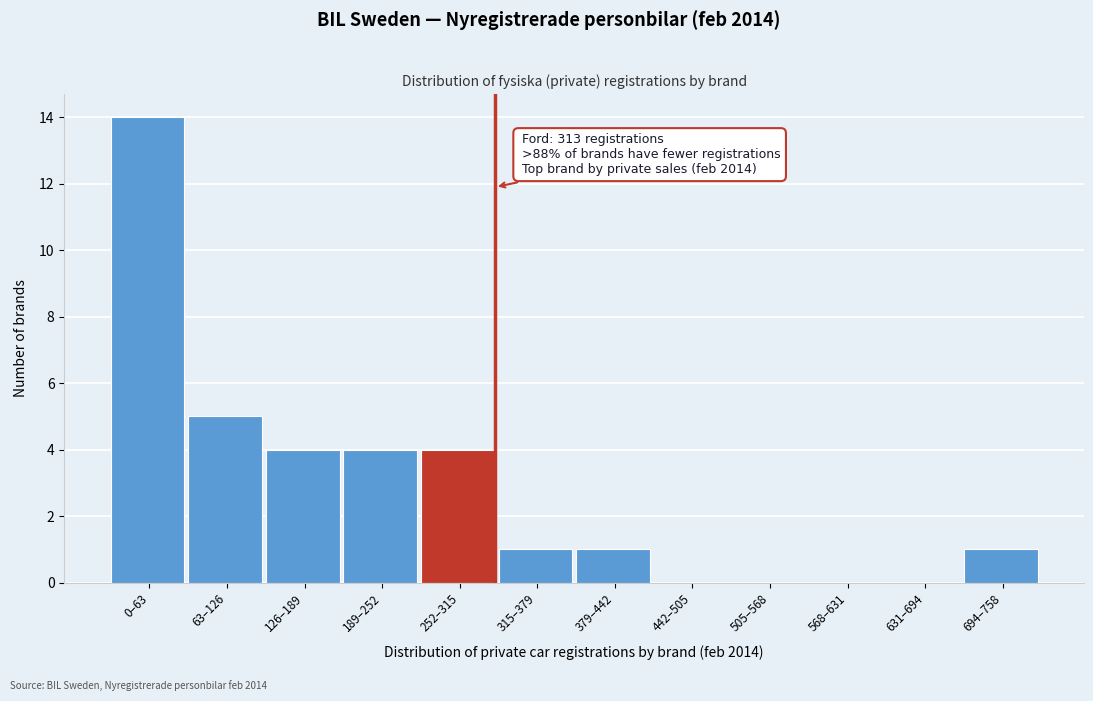

Reading right to left, what are all the values shown in this chart?

694–758=1	631–694=0	568–631=0	505–568=0	442–505=0	379–442=1	315–379=1	252–315=4	189–252=4	126–189=4	63–126=5	0–63=14